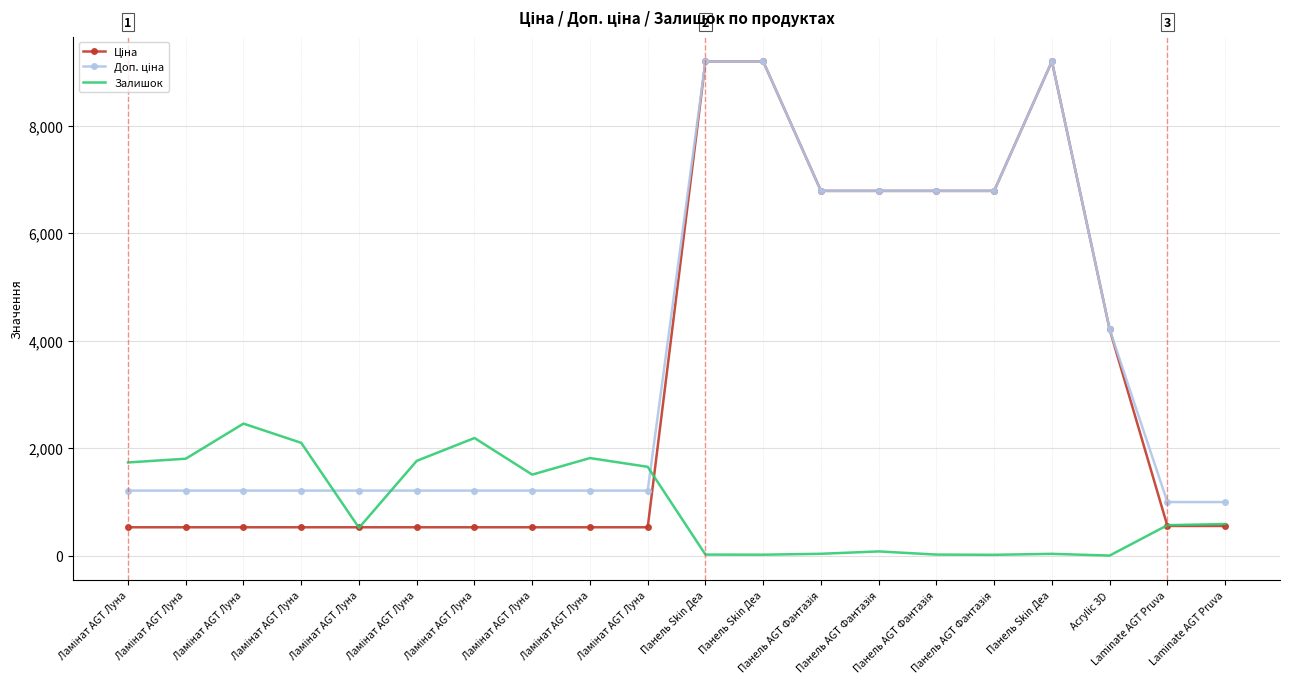

Reading left to right, extract all data points from this chart.

Ціна: Ламінат AGT Луна=528.2	Ламінат AGT Луна=528.2	Ламінат AGT Луна=528.2	Ламінат AGT Луна=528.2	Ламінат AGT Луна=528.2	Ламінат AGT Луна=528.2	Ламінат AGT Луна=528.2	Ламінат AGT Луна=528.2	Ламінат AGT Луна=528.2	Ламінат AGT Луна=528.2	Панель Skin Деа=9196.3	Панель Skin Деа=9196.3	Панель AGT Фантазія=6787.1	Панель AGT Фантазія=6787.1	Панель AGT Фантазія=6787.1	Панель AGT Фантазія=6787.1	Панель Skin Деа=9196.3	Acrylic 3D=4209.5	Laminate AGT Pruva=552.7	Laminate AGT Pruva=552.7
Доп. ціна: Ламінат AGT Луна=1210.7	Ламінат AGT Луна=1210.7	Ламінат AGT Луна=1210.7	Ламінат AGT Луна=1210.7	Ламінат AGT Луна=1210.7	Ламінат AGT Луна=1210.7	Ламінат AGT Луна=1210.7	Ламінат AGT Луна=1210.7	Ламінат AGT Луна=1210.7	Ламінат AGT Луна=1210.7	Панель Skin Деа=9196.3	Панель Skin Деа=9196.3	Панель AGT Фантазія=6787.1	Панель AGT Фантазія=6787.1	Панель AGT Фантазія=6787.1	Панель AGT Фантазія=6787.1	Панель Skin Деа=9196.3	Acrylic 3D=4210.0	Laminate AGT Pruva=997.5	Laminate AGT Pruva=997.5
Залишок: Ламінат AGT Луна=1734.0	Ламінат AGT Луна=1804.0	Ламінат AGT Луна=2457.0	Ламінат AGT Луна=2099.0	Ламінат AGT Луна=518.0	Ламінат AGT Луна=1764.0	Ламінат AGT Луна=2189.0	Ламінат AGT Луна=1508.0	Ламінат AGT Луна=1816.0	Ламінат AGT Луна=1653.0	Панель Skin Деа=20.0	Панель Skin Деа=18.0	Панель AGT Фантазія=35.0	Панель AGT Фантазія=79.0	Панель AGT Фантазія=20.0	Панель AGT Фантазія=16.0	Панель Skin Деа=34.0	Acrylic 3D=2.0	Laminate AGT Pruva=567.0	Laminate AGT Pruva=589.0